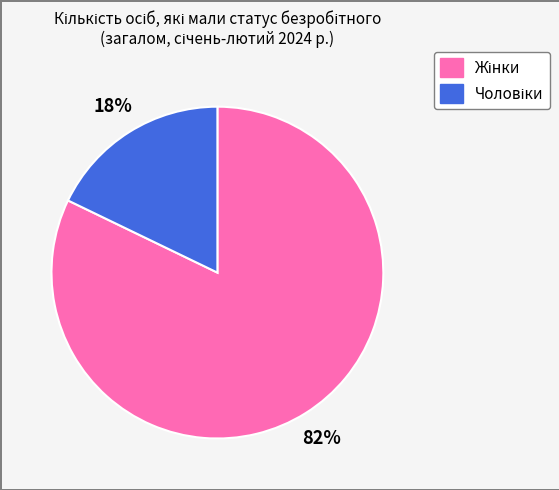

Does any single category account for the majority?

Yes